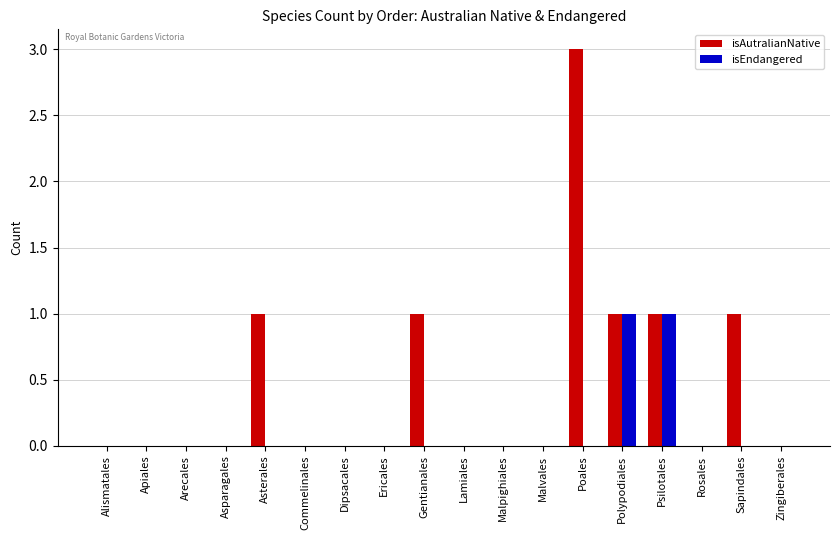

What is the maximum value shown in the chart?

3